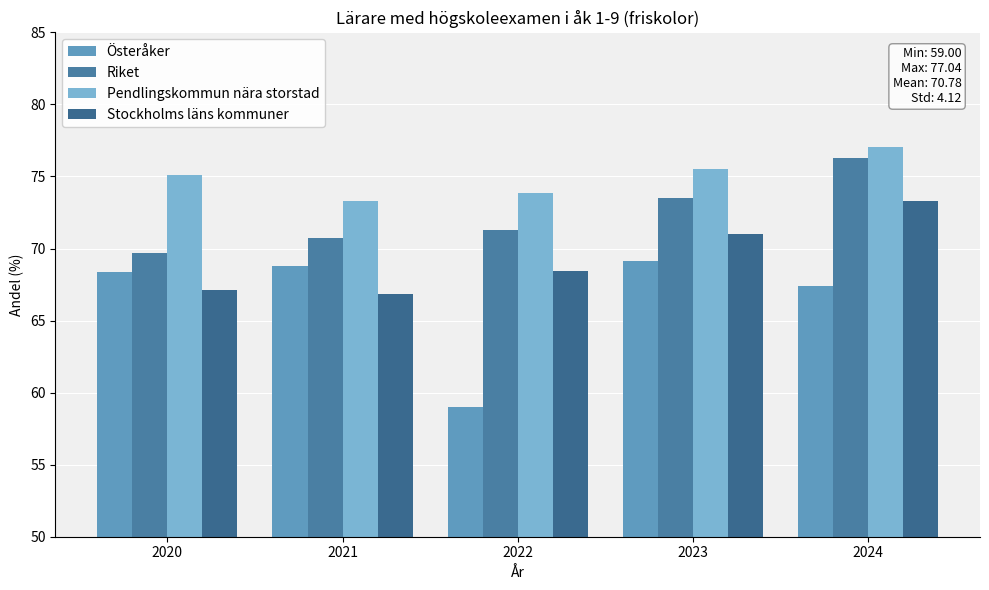

True or false: Österåker has a value of 59.0 at 2022.

True